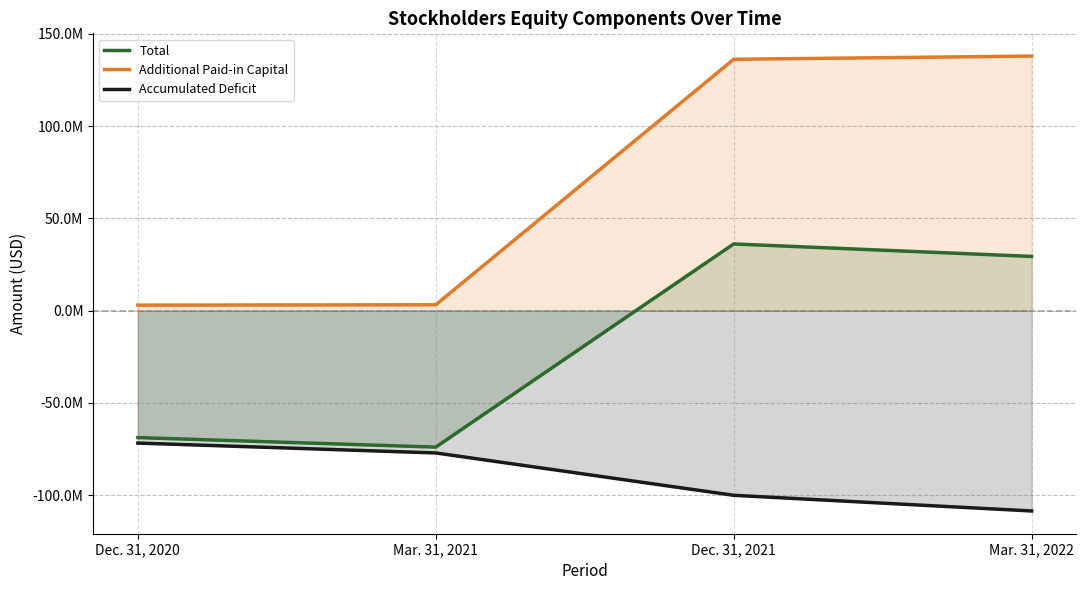

True or false: Additional Paid-in Capital has a value of 3164000 at Mar. 31, 2021.

True